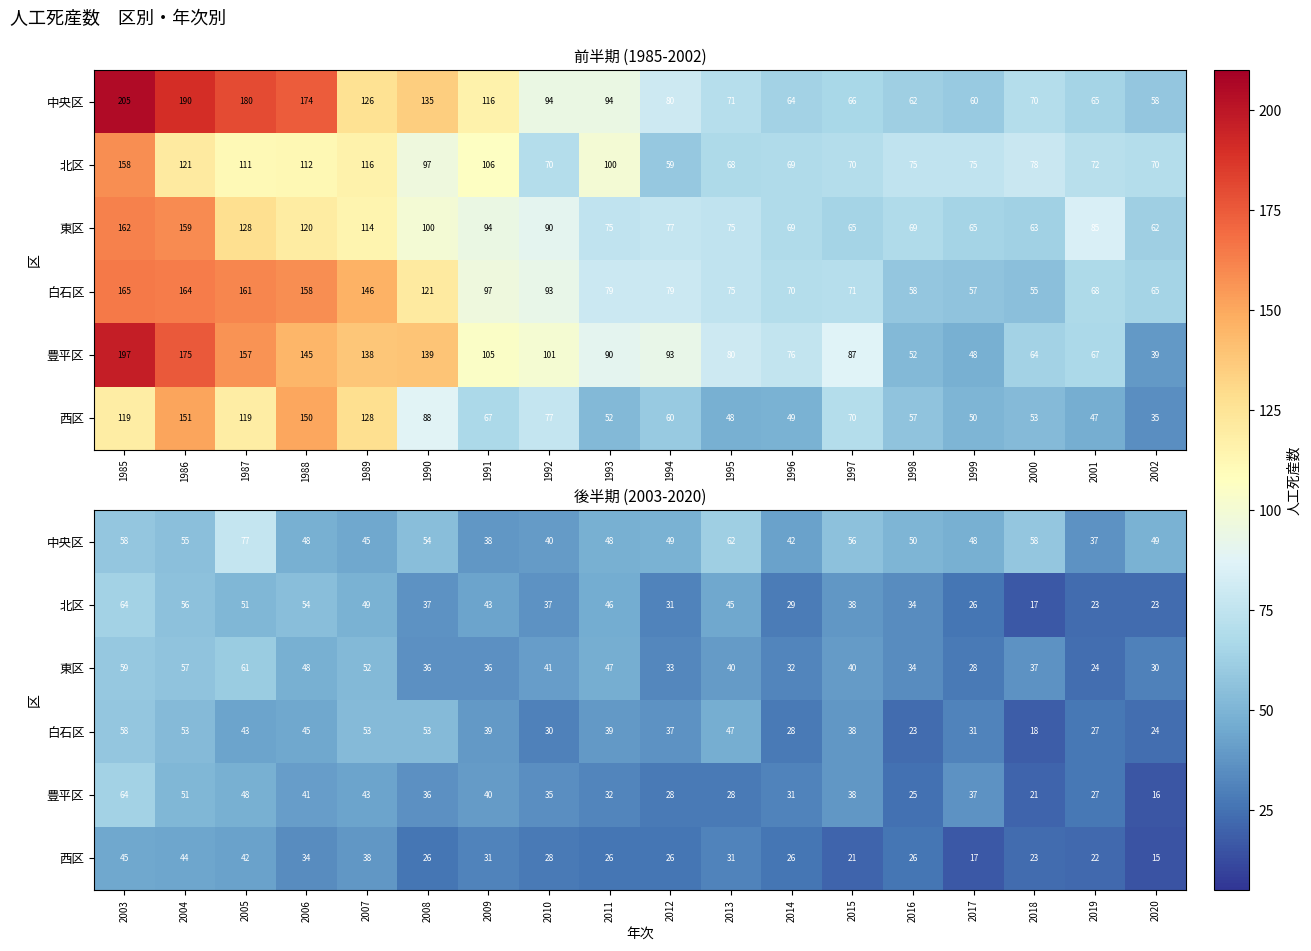

At which label does 中央区 first exceed 49?

2003